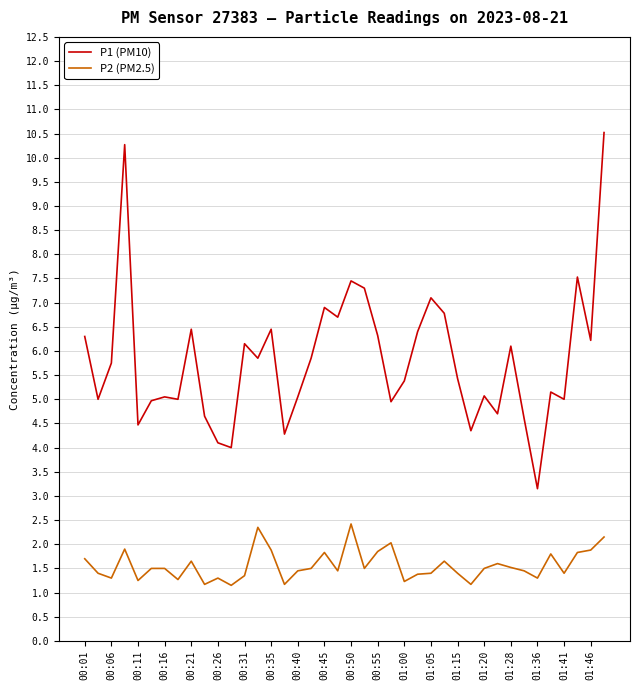

Which series has the largest total across all categories?

P1 (PM10)